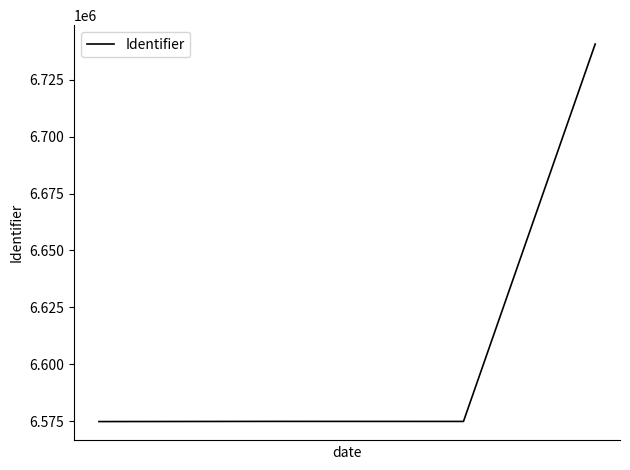

How many interior local peaks (higher than both neighbors) does the data have?

1